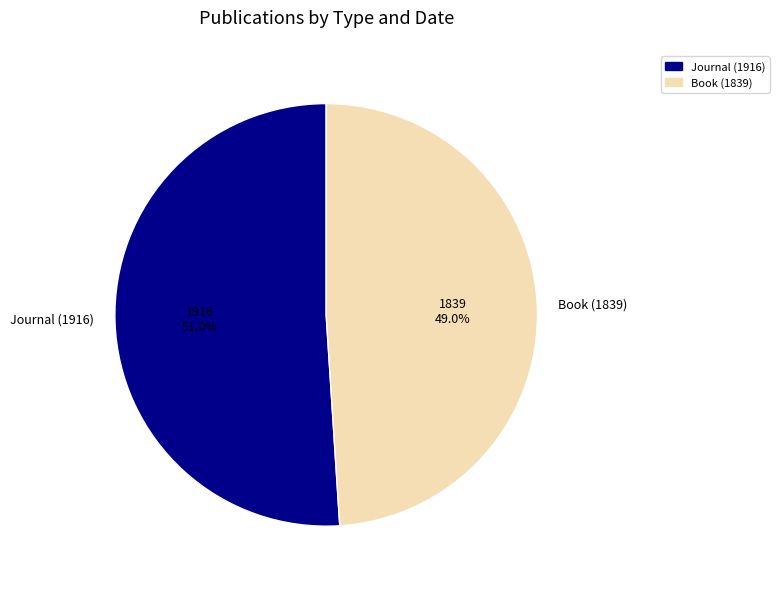

To the nearest percent, what portion does Book (1839) represent?

49%